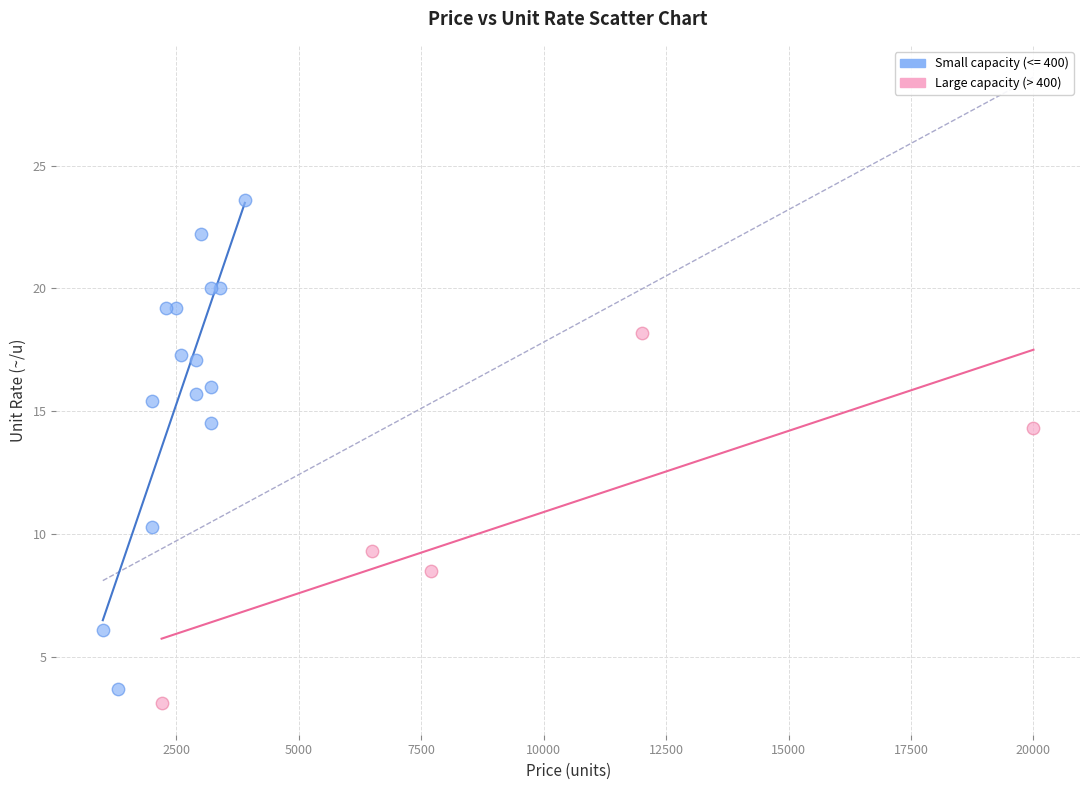

Which series contains the highest Y value?

Small capacity (<= 400)